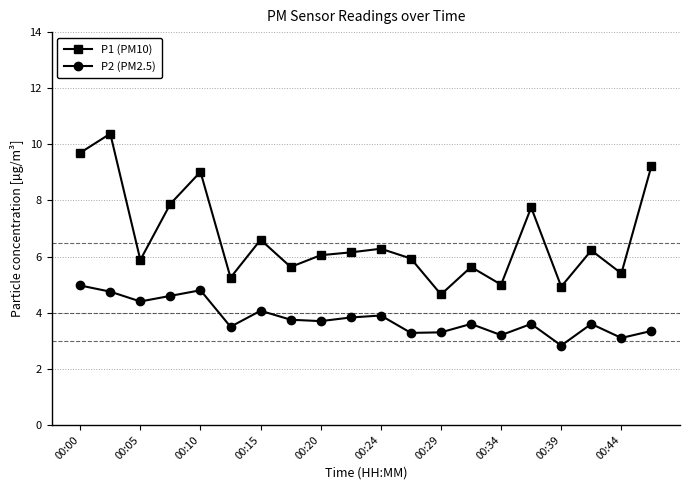

True or false: P2 (PM2.5) and P1 (PM10) intersect in this chart.

False